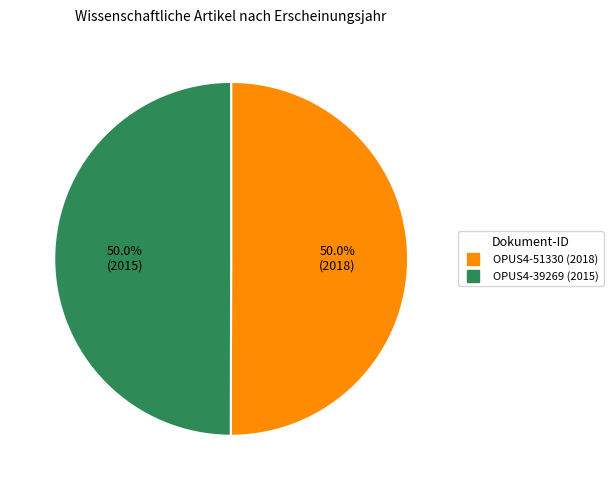

The OPUS4-51330 slice represents 50% of the pie. True or false?

True